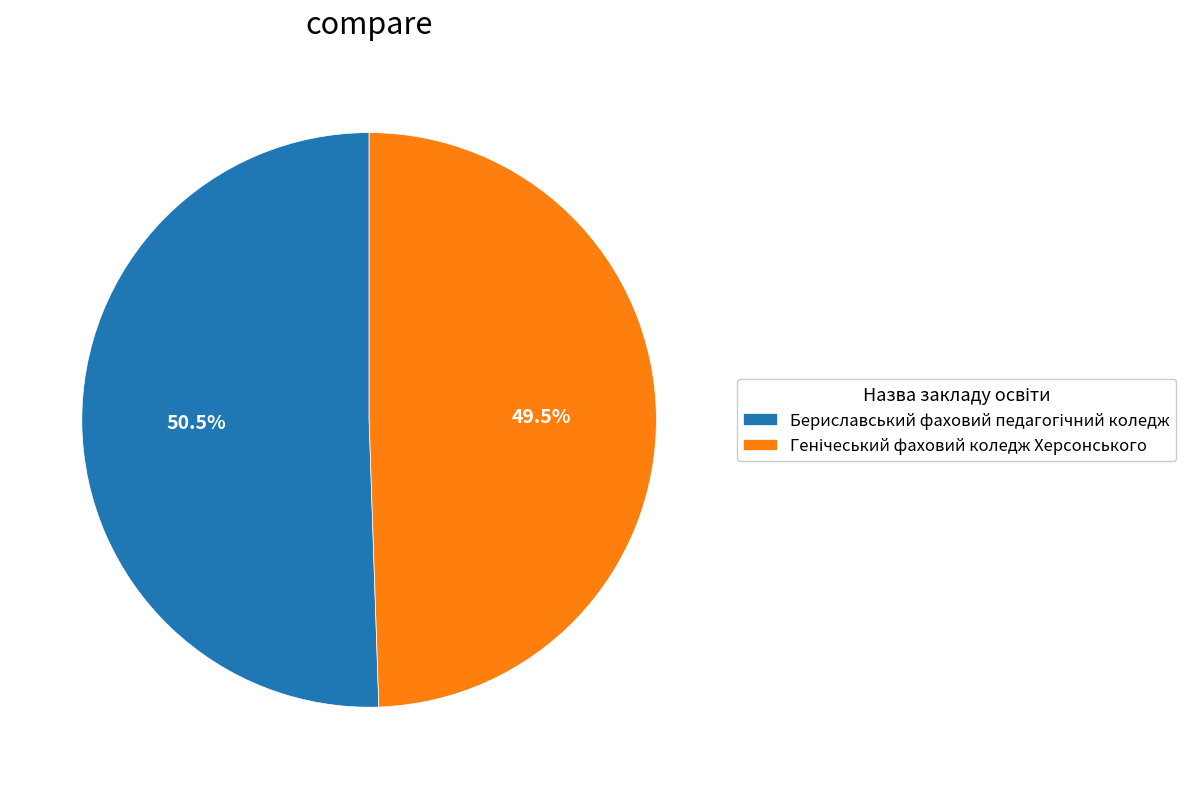

Is there any slice that represents more than half of the pie?

Yes